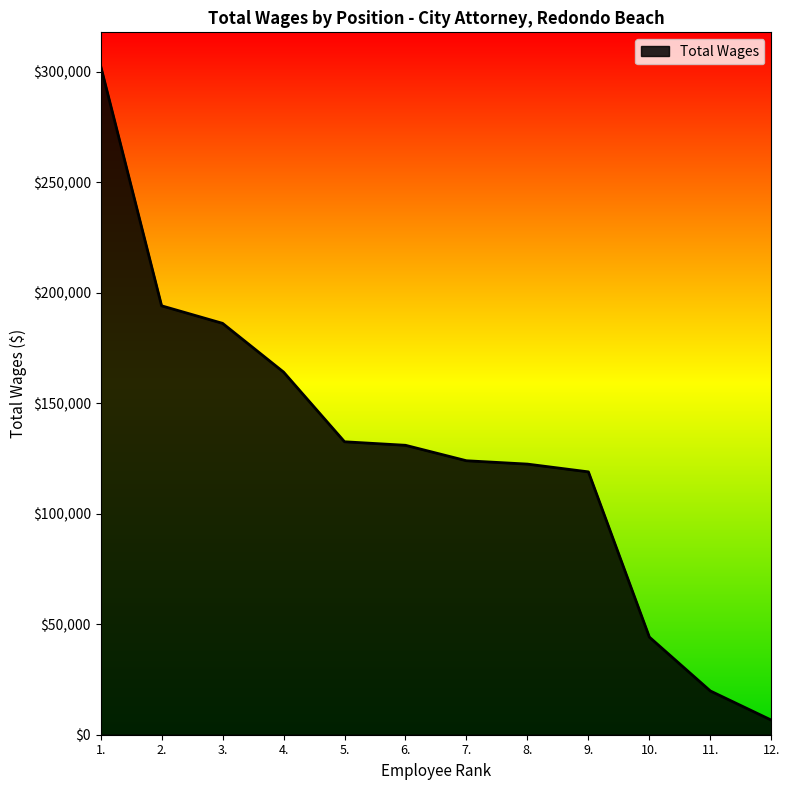

At which label does the data first exceed 130982?

1.